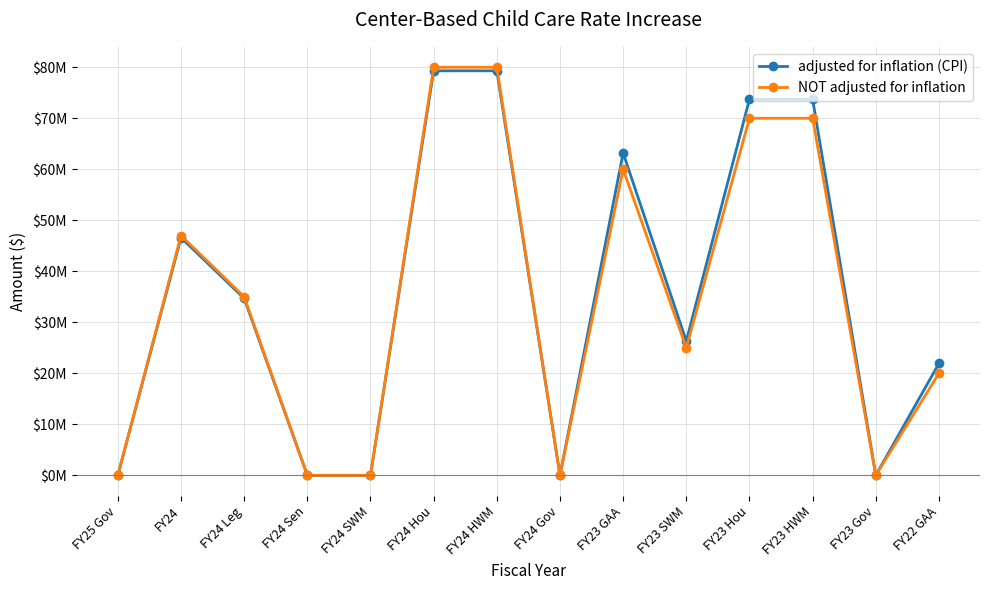

Which series has the widest spread of values?

NOT adjusted for inflation